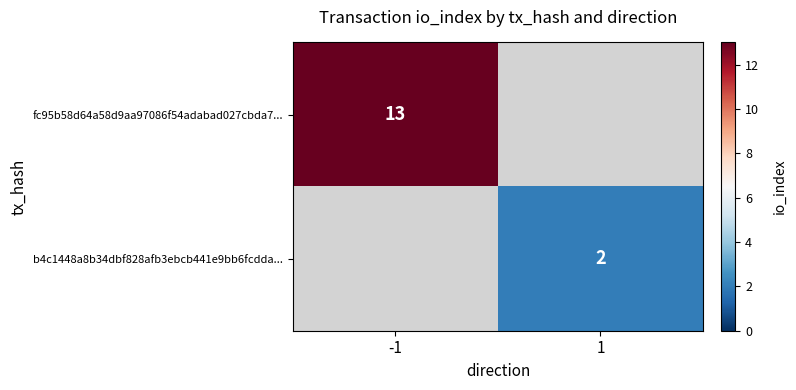

True or false: b4c1448a8b34dbf828afb3ebcb441e9bb6fcdda... has a value of 1 at 1.

False